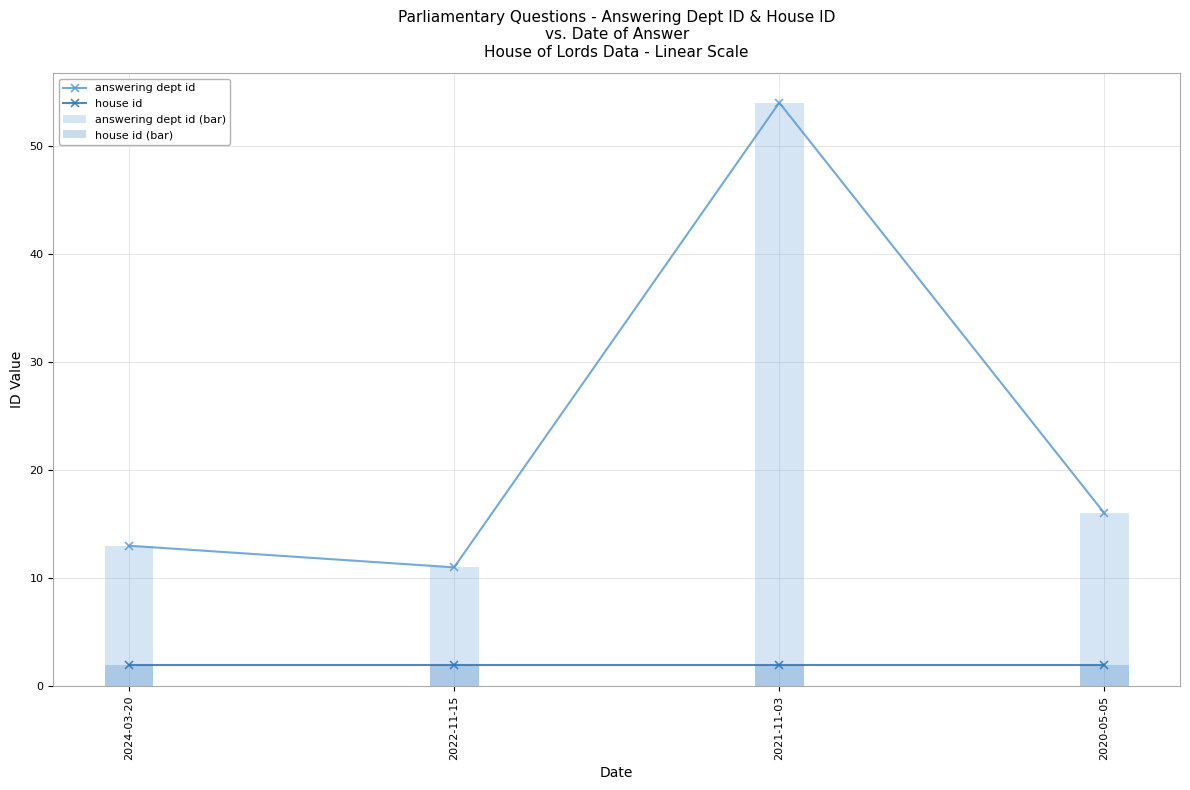

What is the label of the 2nd bar from the right?

2021-11-03